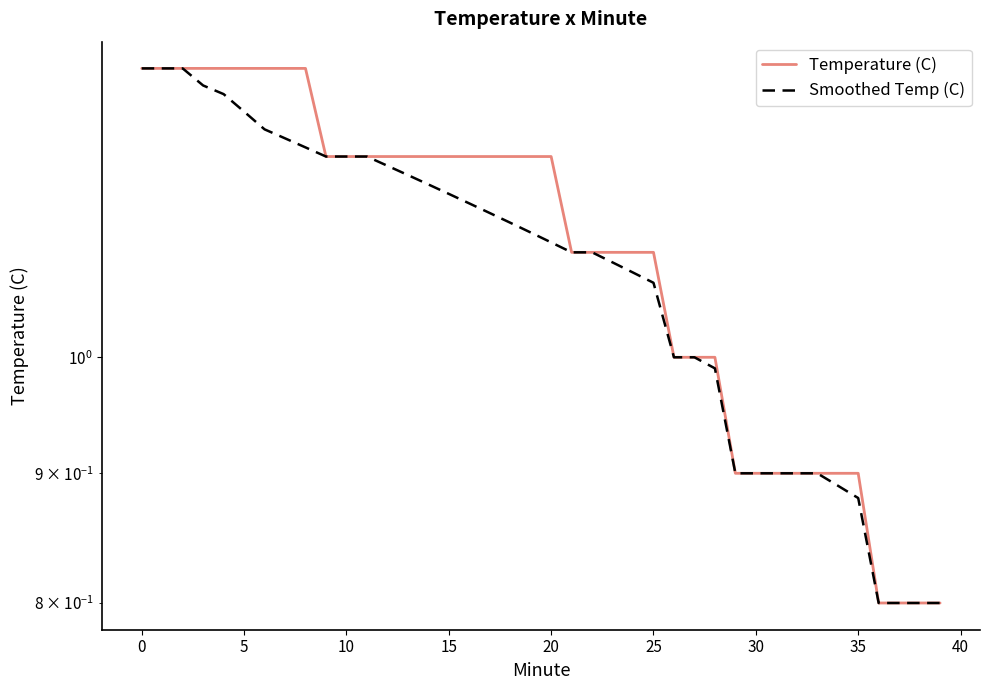

What is the maximum value shown in the chart?

1.3